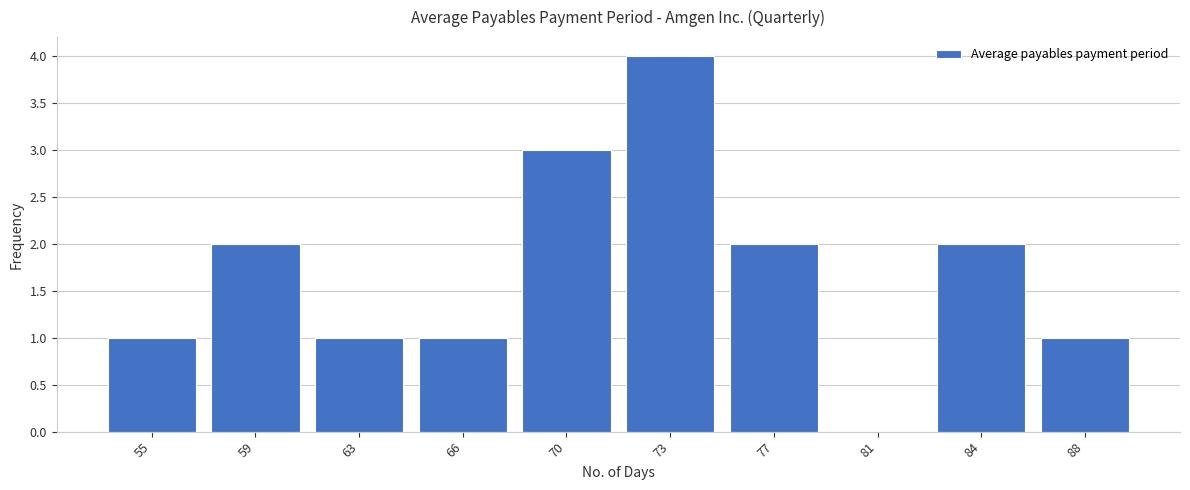

Reading right to left, list all the values displayed in this chart.

88=1	84=2	81=0	77=2	73=4	70=3	66=1	63=1	59=2	55=1